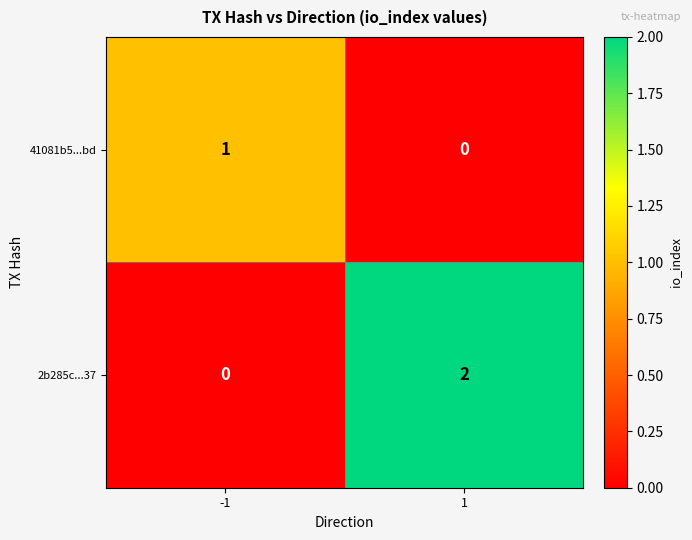

Is the value of 41081b5...bd at 1 greater than the value of 2b285c...37 at 1?

No